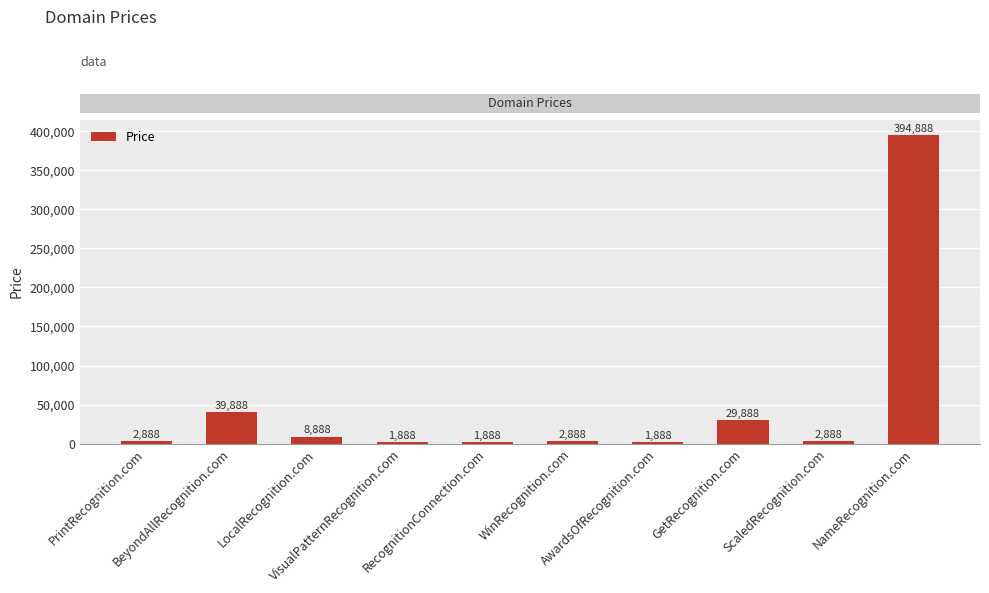

What is the sum of all values?

487880